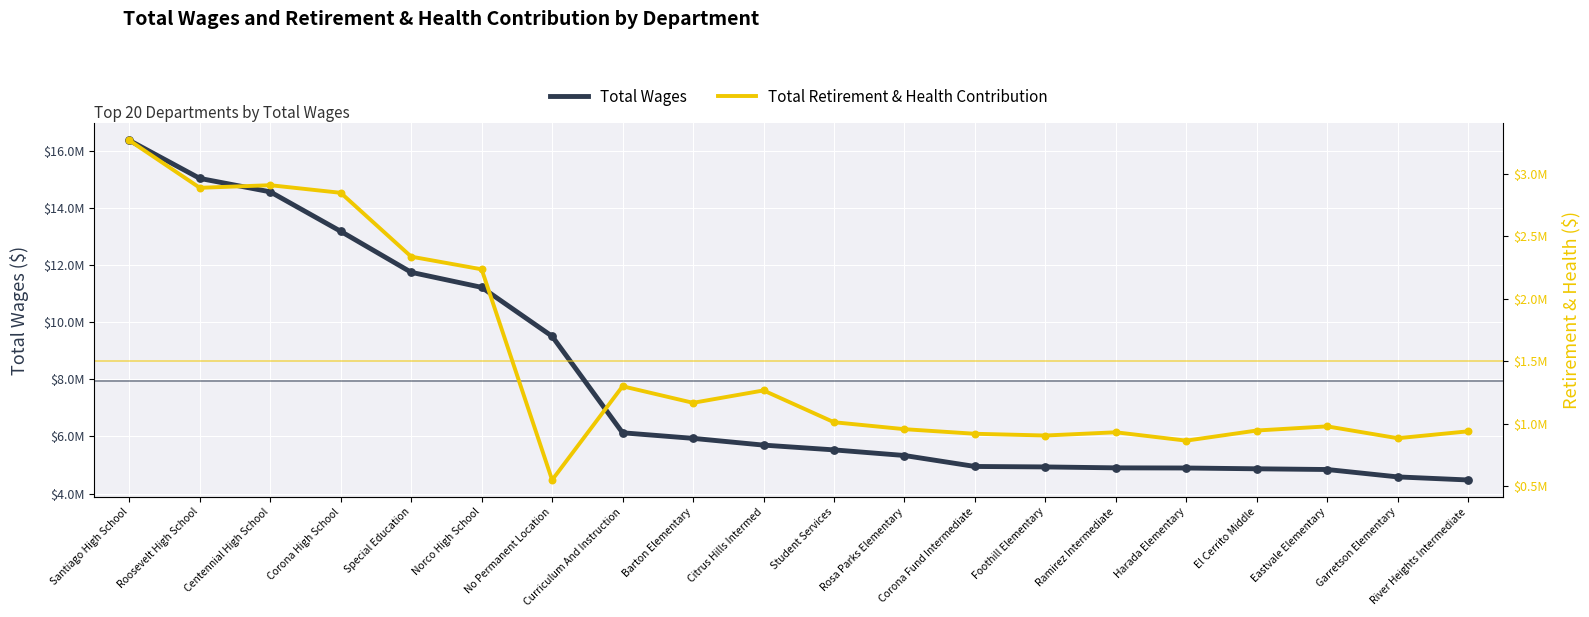

Which series has the largest Y range (max minus min)?

Total Wages